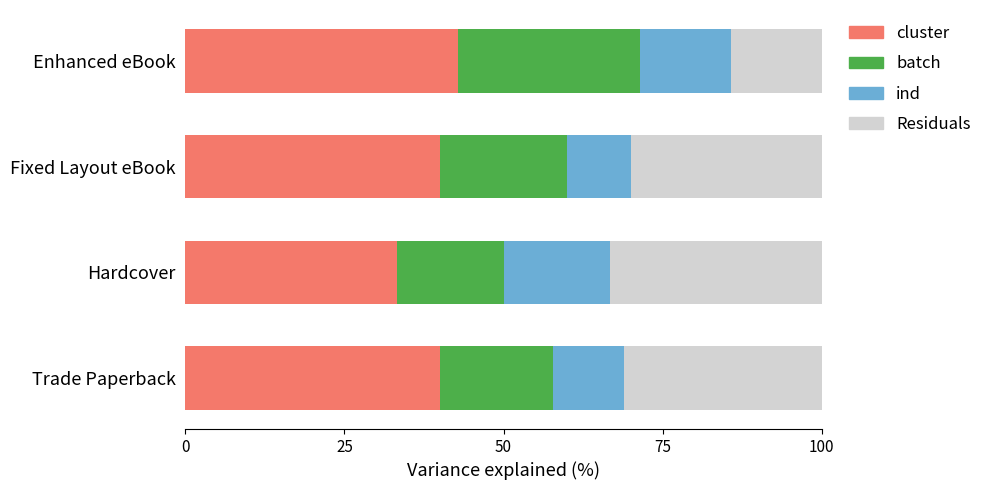

What is the total value across all series at Trade Paperback?

100.0